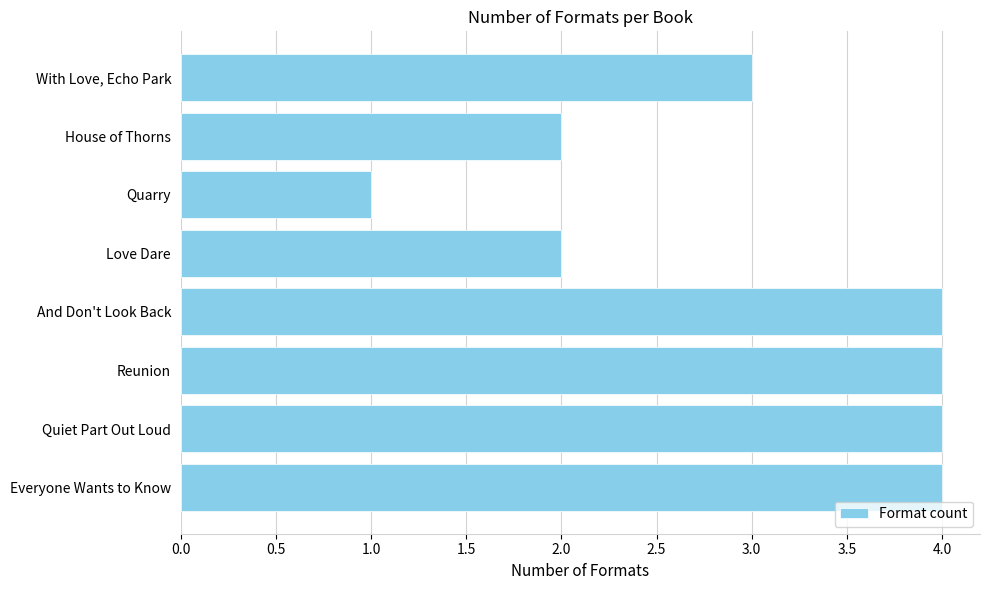

How many bars are there in total?

8